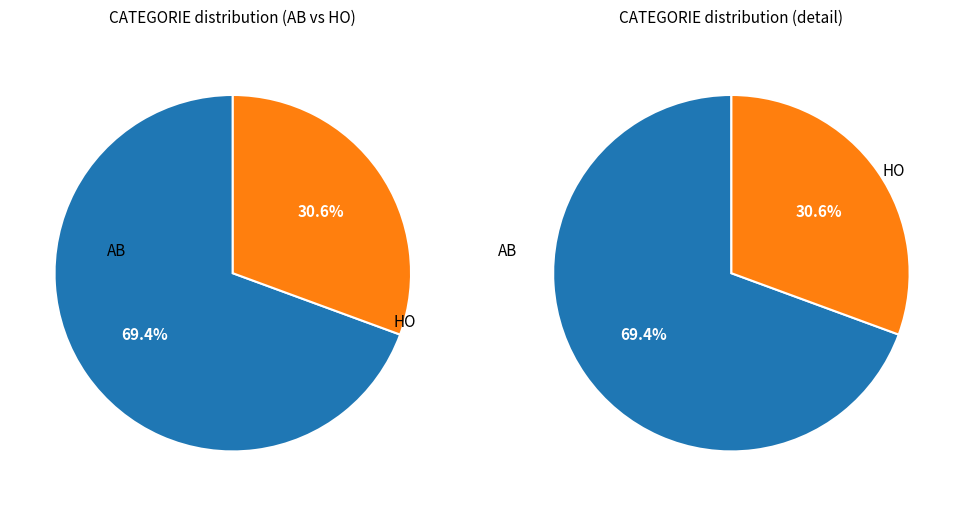

Is there a majority slice in this chart?

Yes